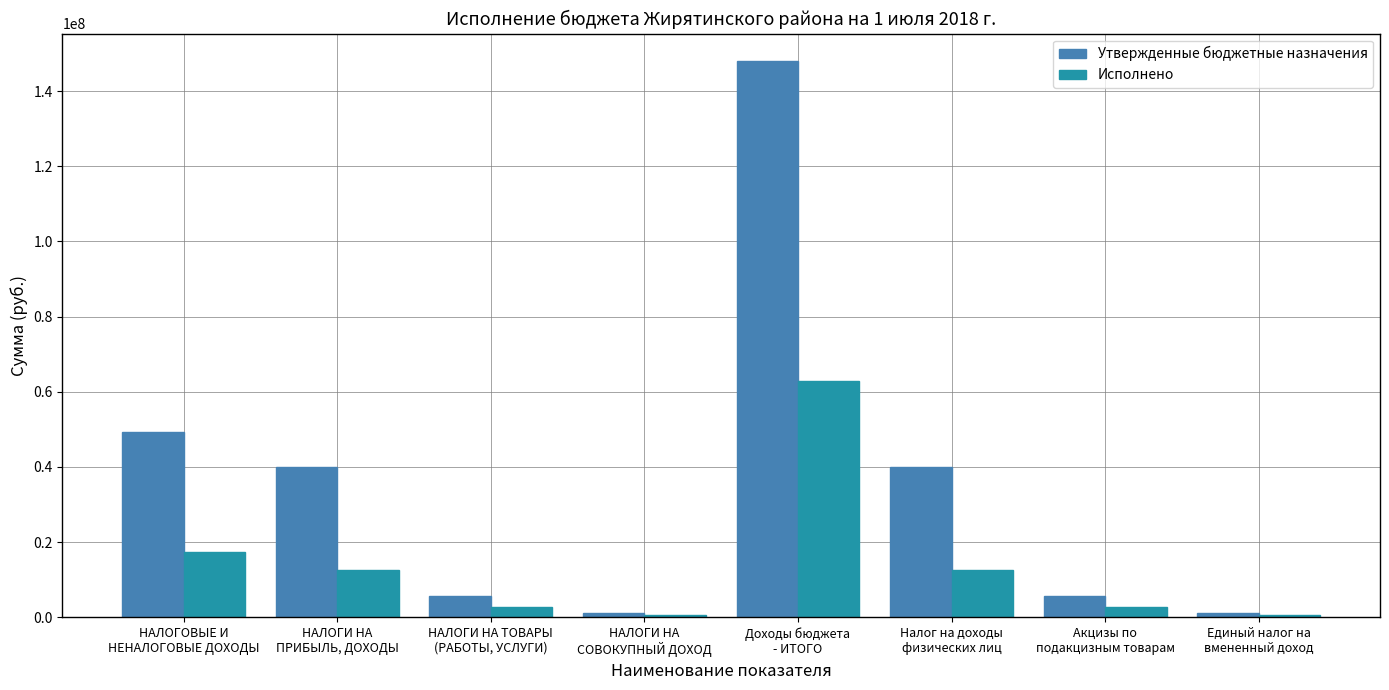

Is the value of Исполнено at НАЛОГОВЫЕ И
НЕНАЛОГОВЫЕ ДОХОДЫ greater than the value of Утвержденные бюджетные назначения at НАЛОГИ НА
ПРИБЫЛЬ, ДОХОДЫ?

No